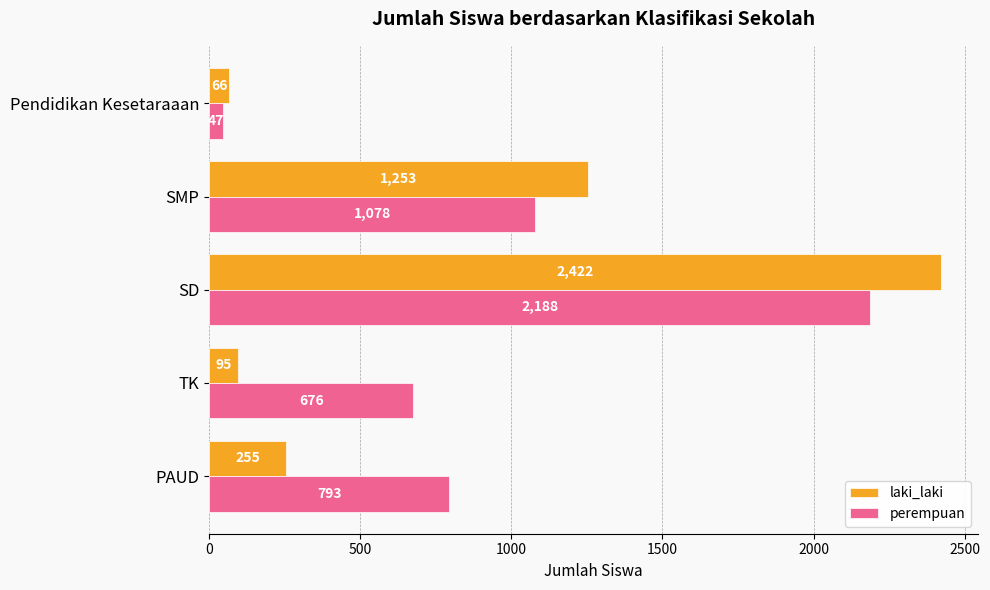

What is the difference between the highest and lowest values at SMP?

175